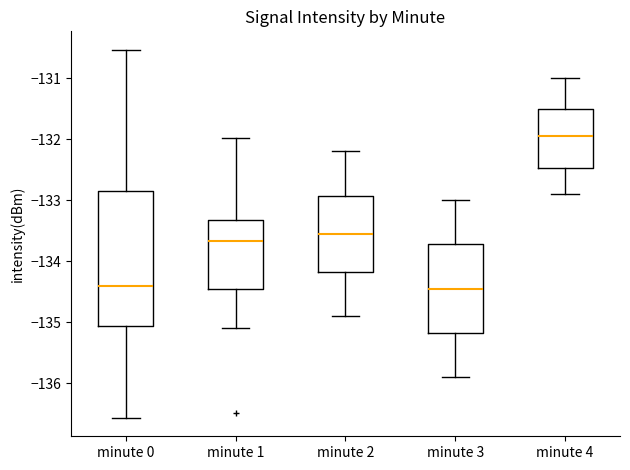

Comparing the boxes themselves (not the whiskers), which one is the tallest?

minute 0